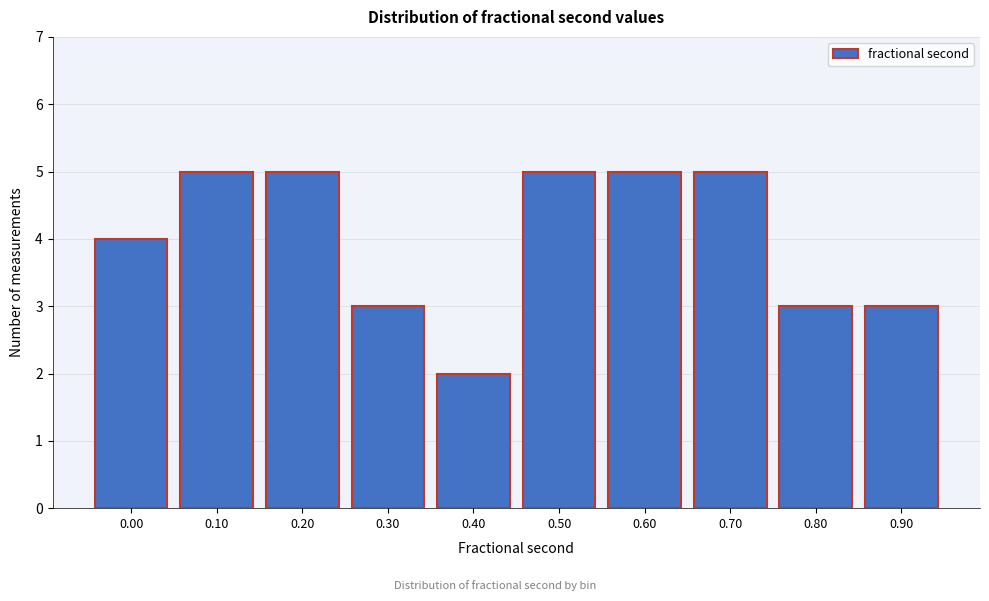

Reading right to left, transcribe all the data shown in this chart.

3	3	5	5	5	2	3	5	5	4